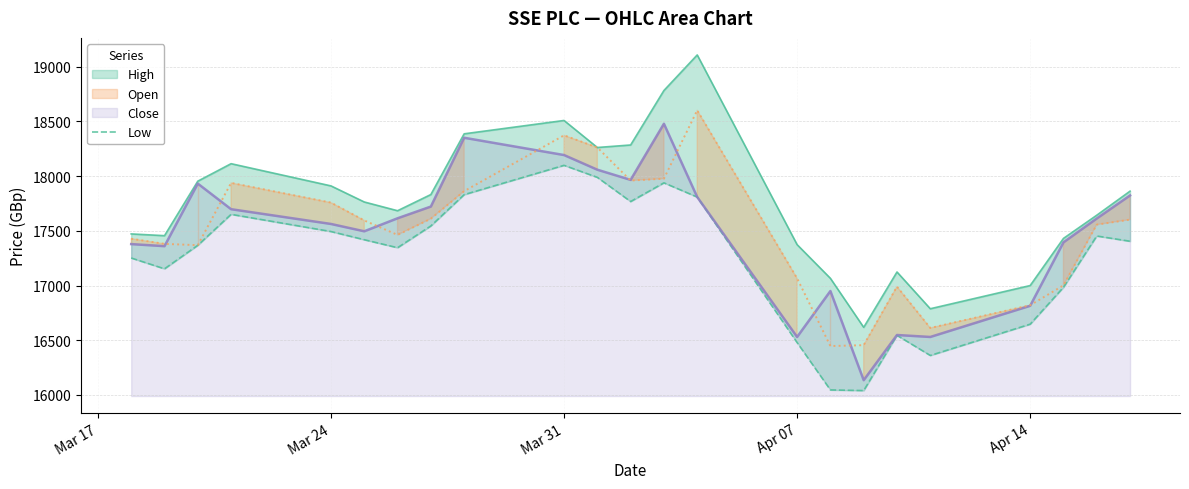

What position from the right is 04.04.2025?

10